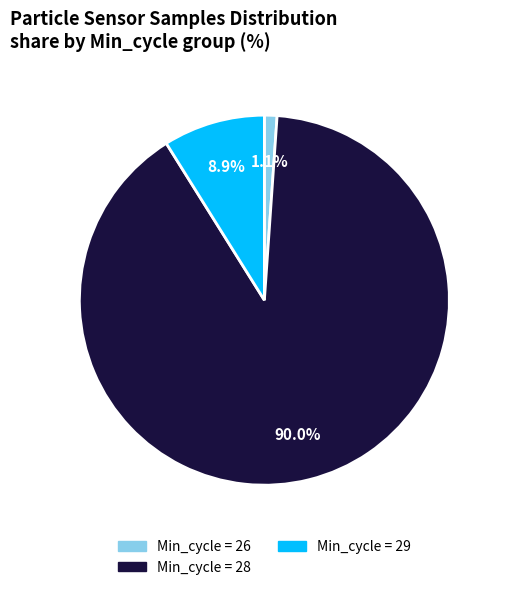

Which category has the biggest portion of the pie?

Min_cycle = 28